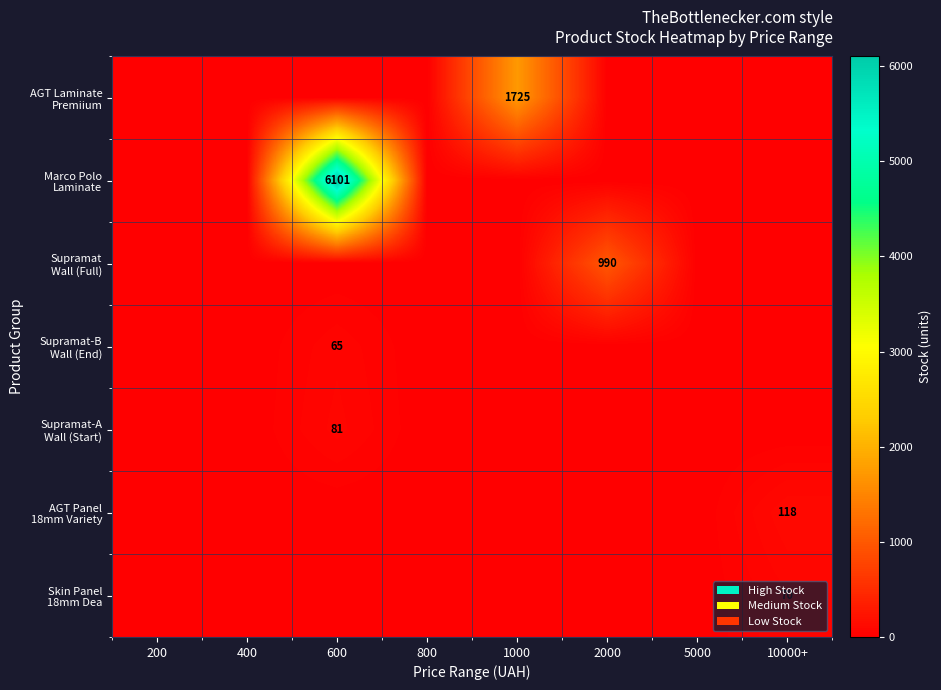

What is the sum of all AGT Laminate Premiium values?

1725